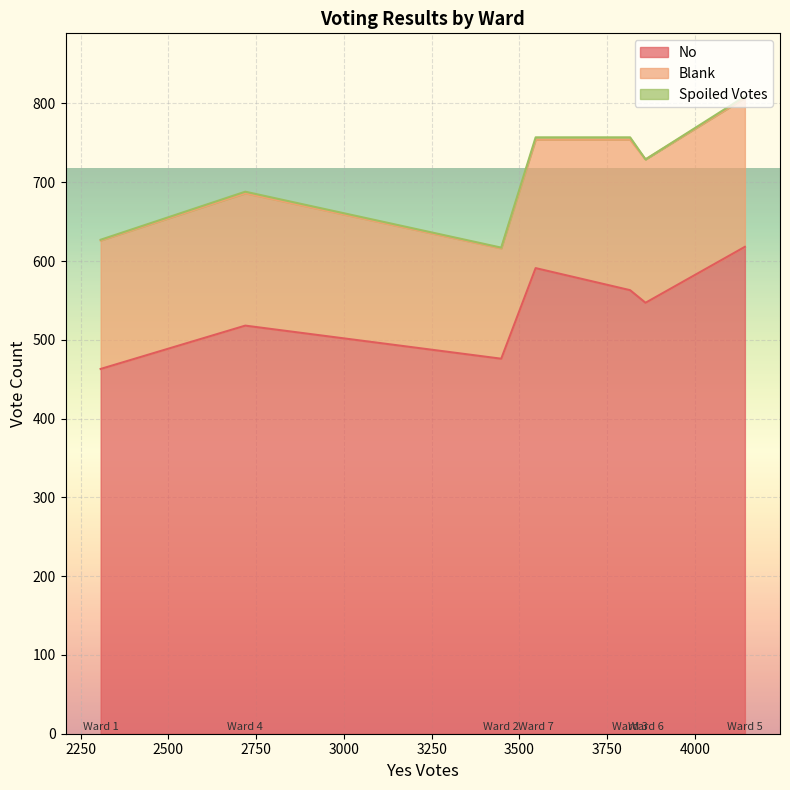

What is the total value across all series at Ward 7?

757